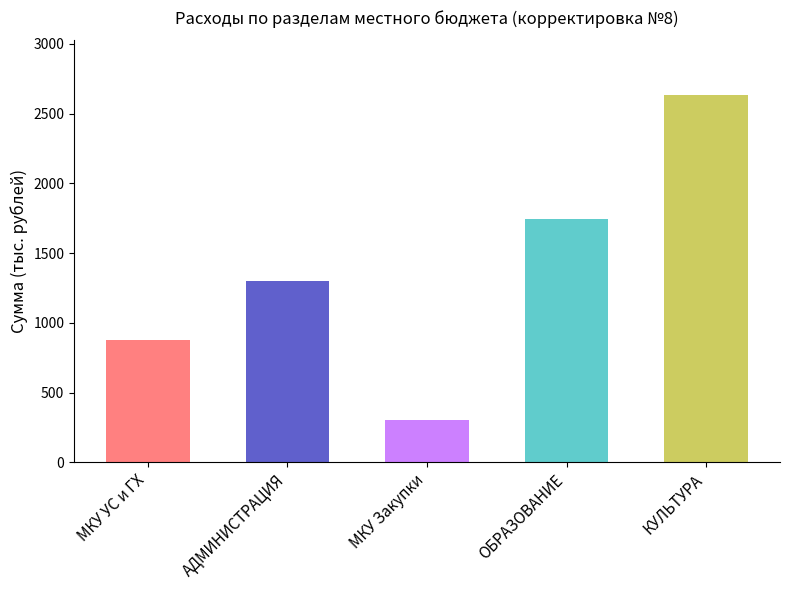

Reading left to right, transcribe all the data shown in this chart.

878.7	1300.2	300.0	1743.6	2630.8